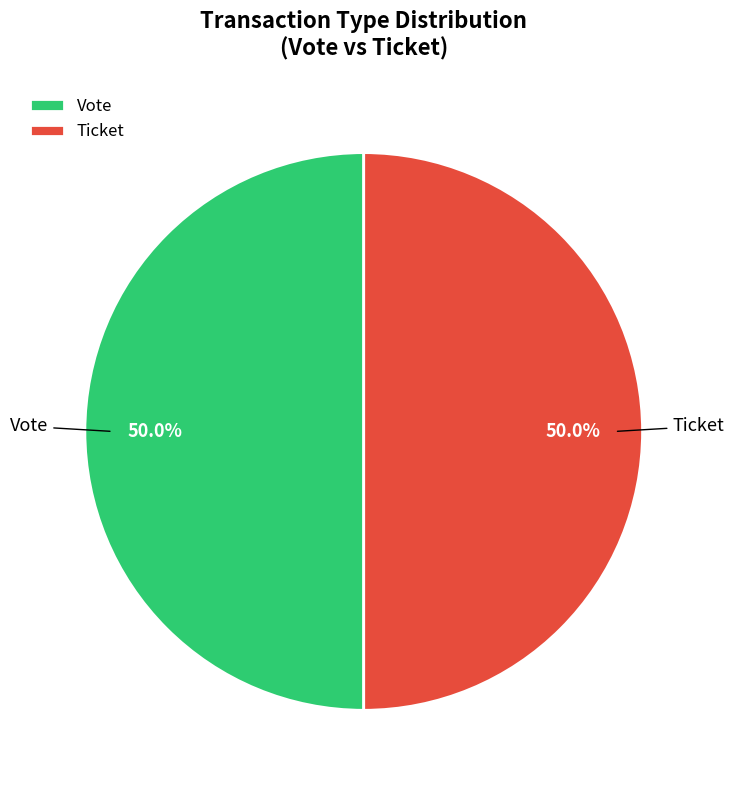

What percentage is NOT represented by Vote?

50.0%